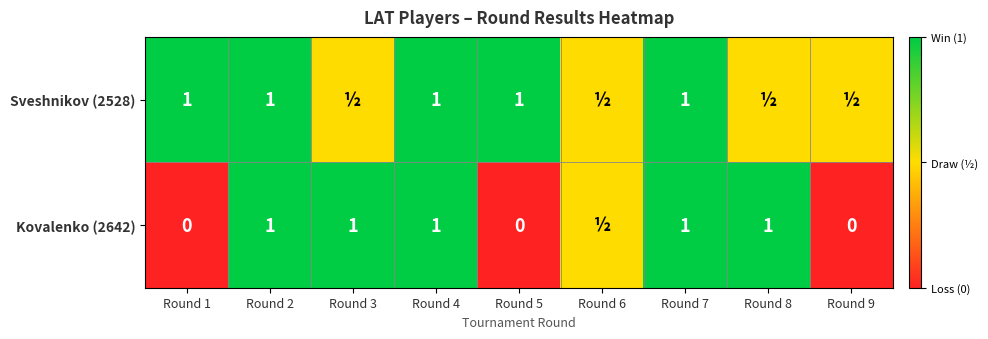

The Sveshnikov (2528) series shows 1.0 at Round 5. True or false?

True